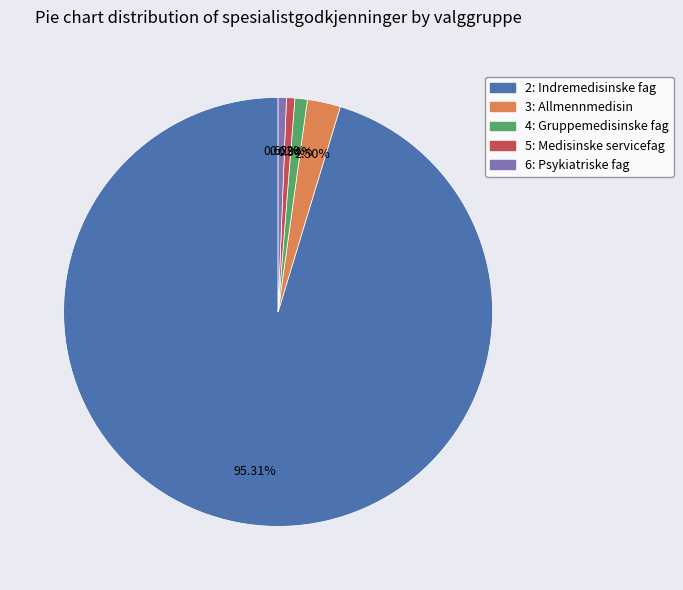

To the nearest percent, what is the difference between the largest and smallest slice percentages?

95%